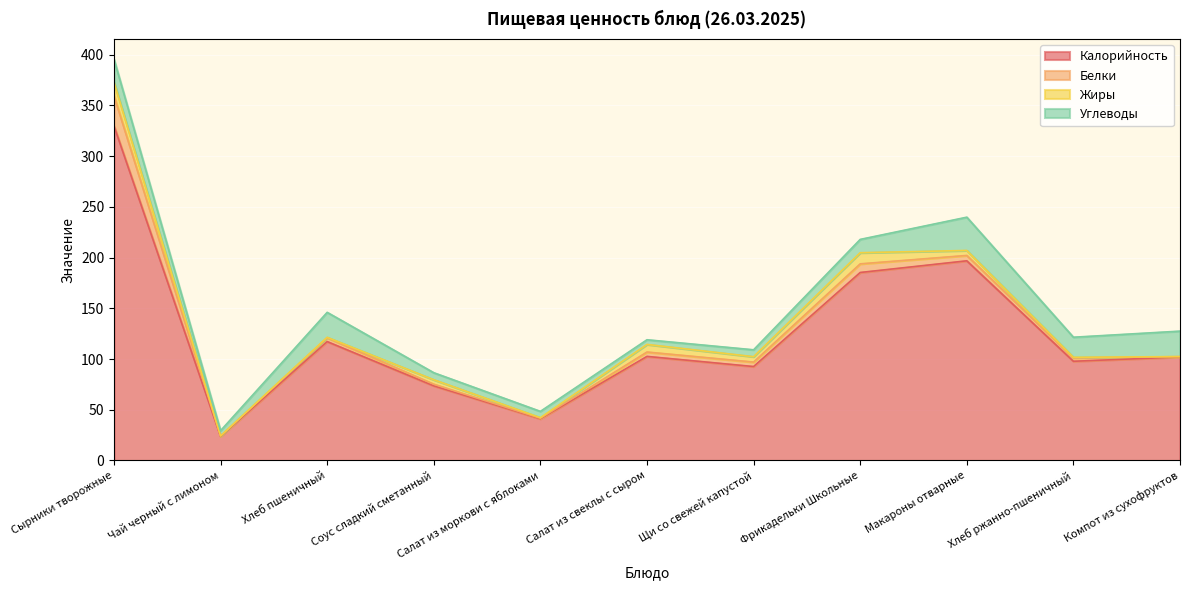

Between which two adjacent categories do Жиры and Углеводы first intersect?

Салат из моркови с яблоками and Салат из свеклы с сыром